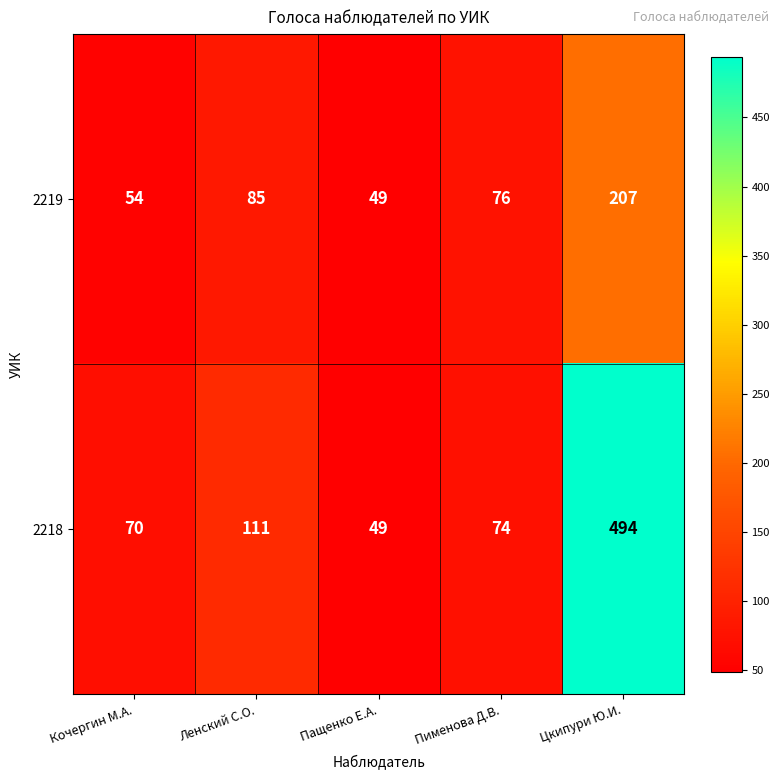

Rank the series at Пименова Д.В. from lowest to highest value.

2218, 2219